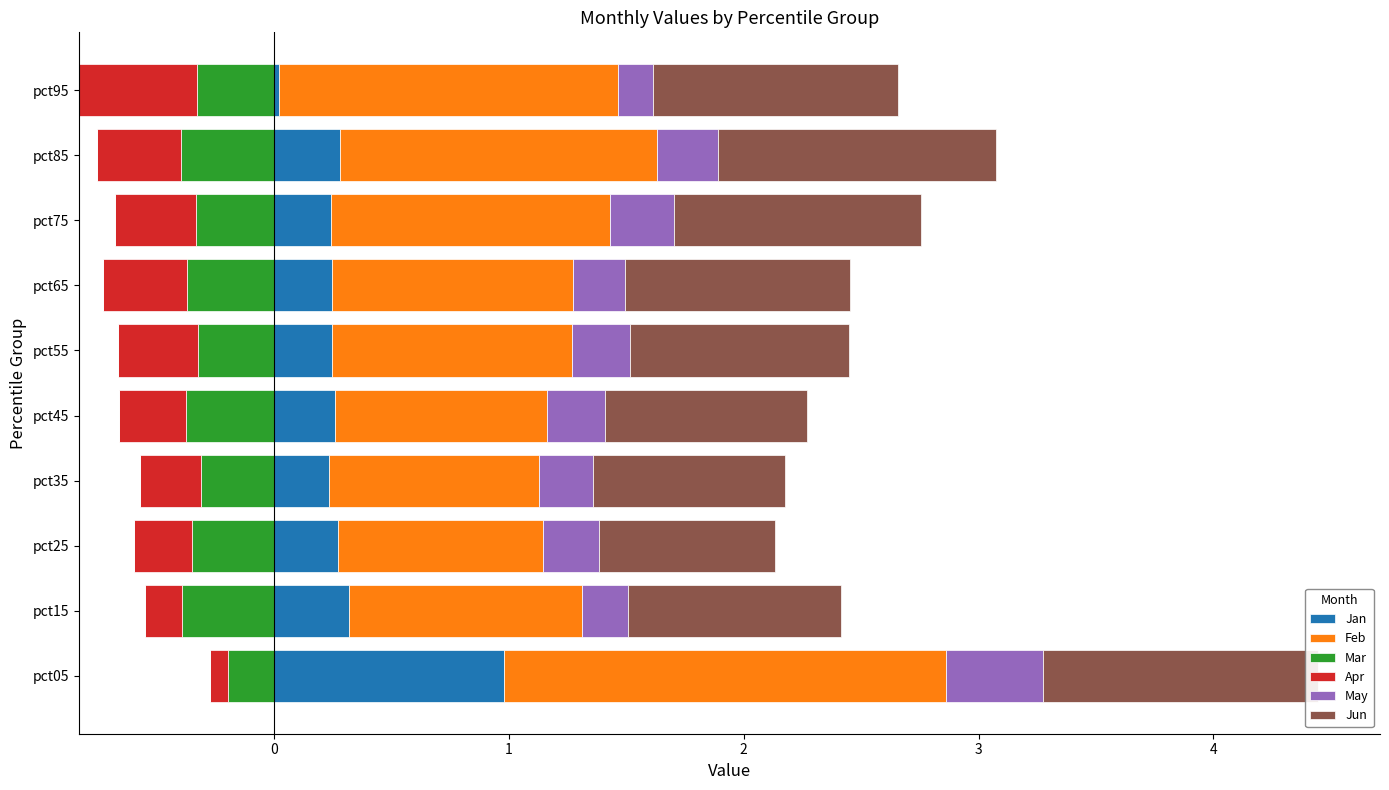

What is the difference between the second highest and minimum values in the Jan series?

0.3